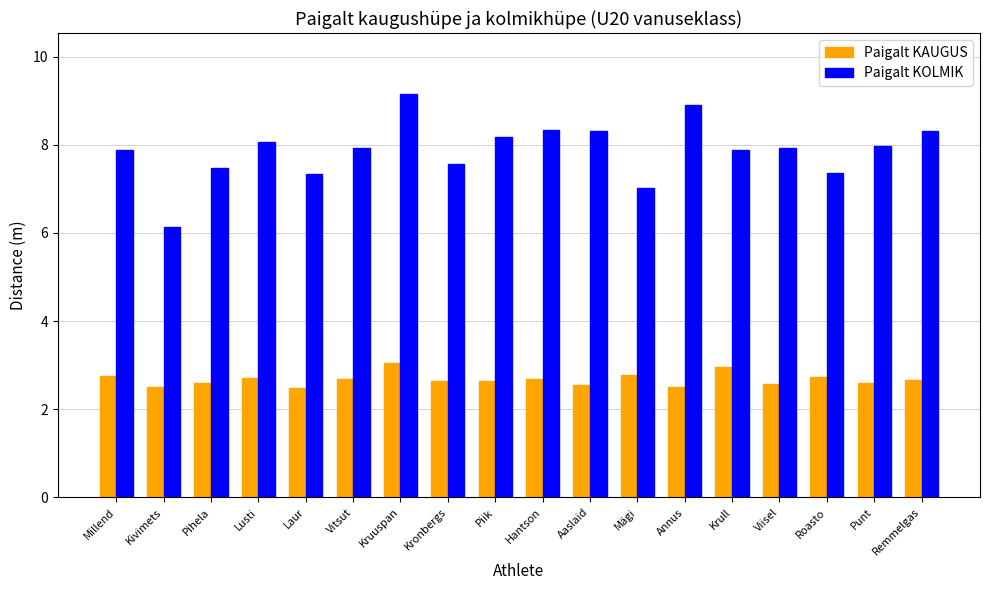

What is the label of the 15th bar from the right?

Lusti